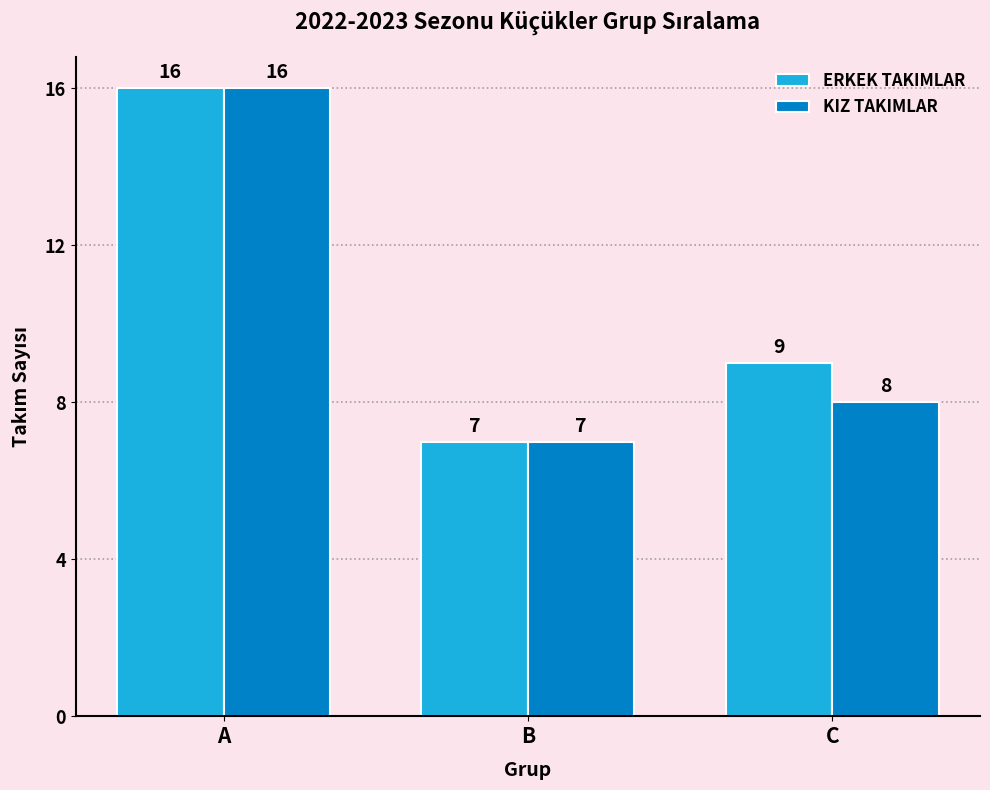

List the series in order of their overall mean, highest first.

ERKEK TAKIMLAR, KIZ TAKIMLAR